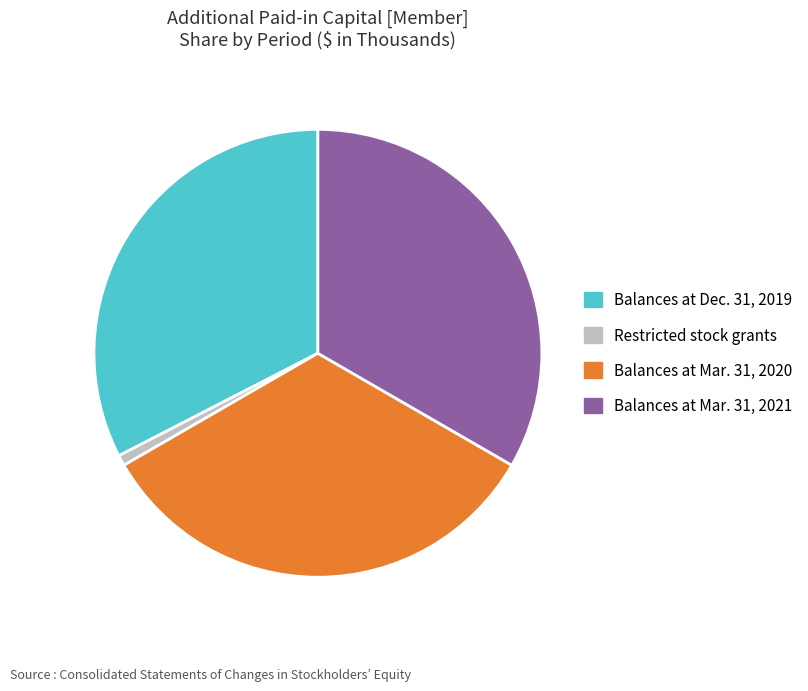

True or false: Balances at Dec. 31, 2019 accounts for 33% of the total.

True